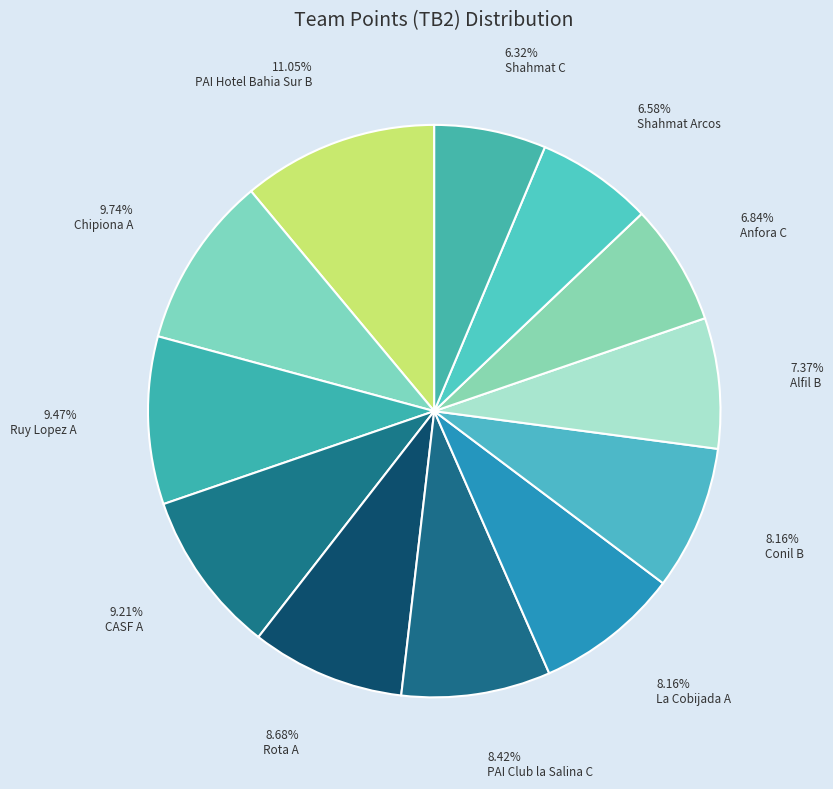

What is the smallest slice in the pie chart?

Shahmat C